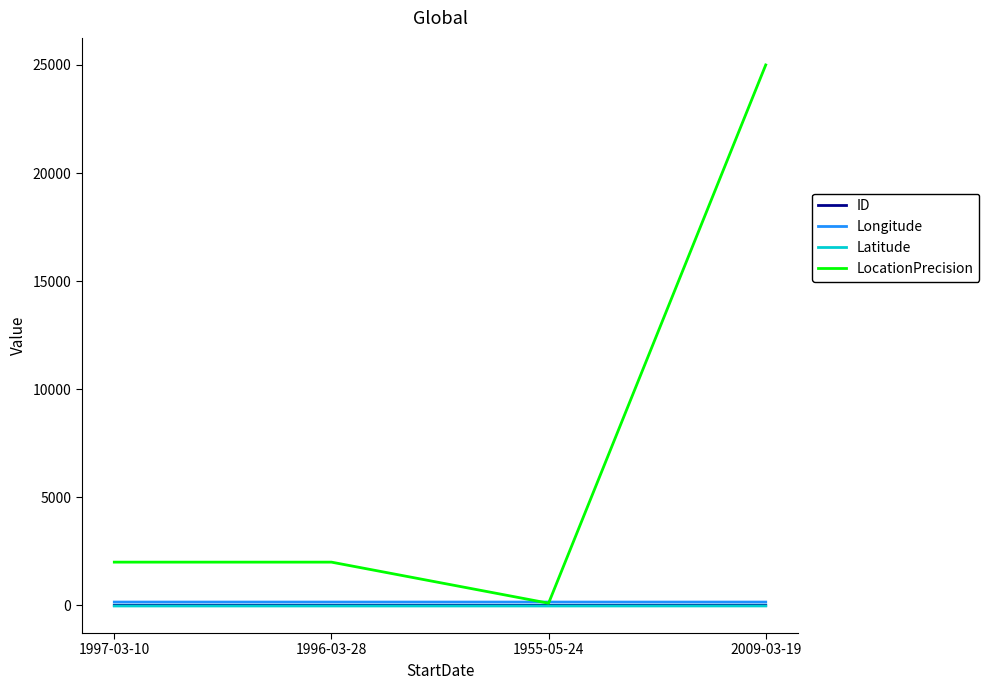

Which series has the largest range (max minus min)?

LocationPrecision